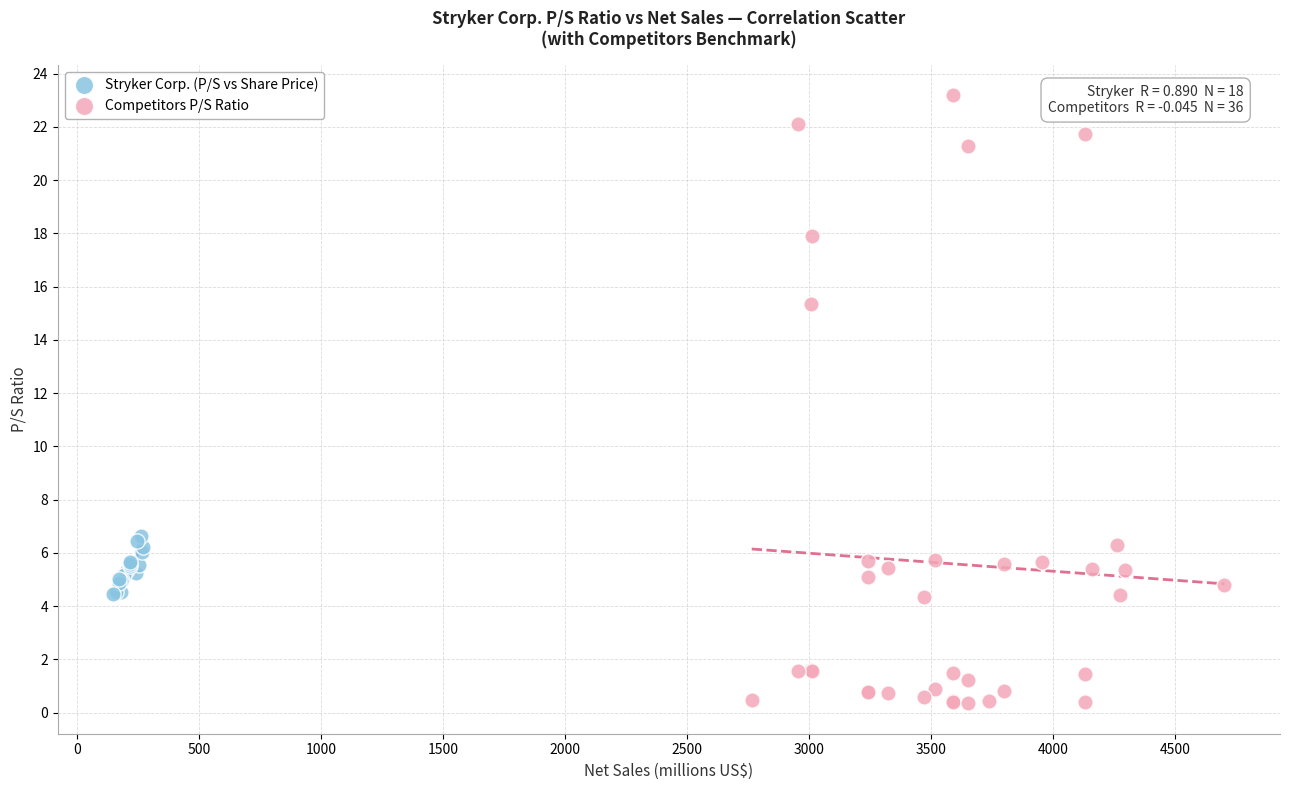

Which series has the widest spread of Y values?

Competitors P/S Ratio